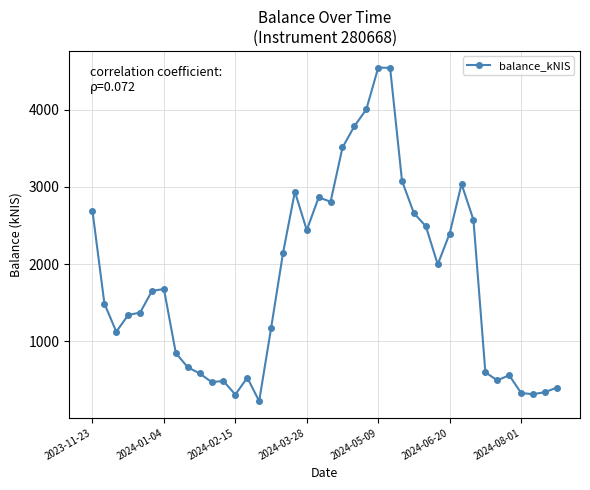

What is the difference between the maximum and minimum values?

4322.2